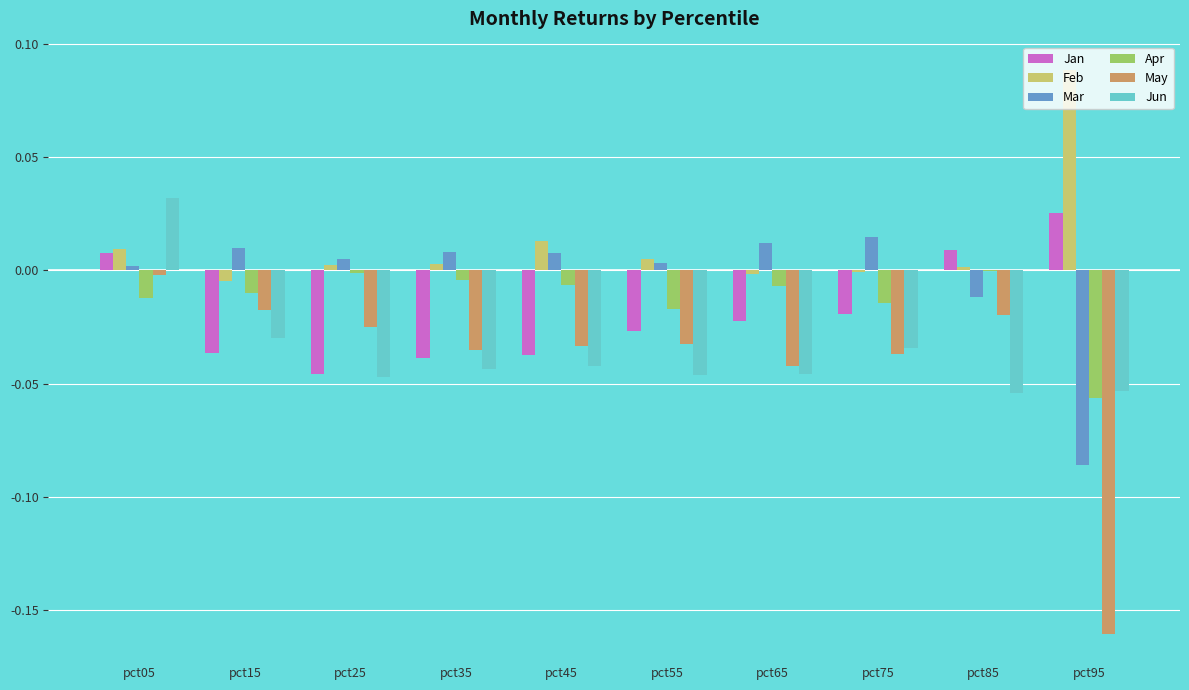

At which label does Jun first exceed 0?

pct05